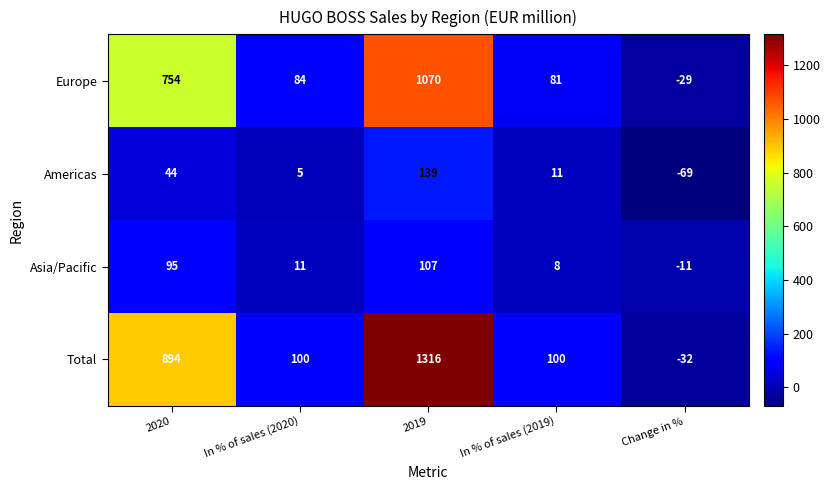

Rank the series by their maximum value, from highest to lowest.

Total, Europe, Americas, Asia/Pacific